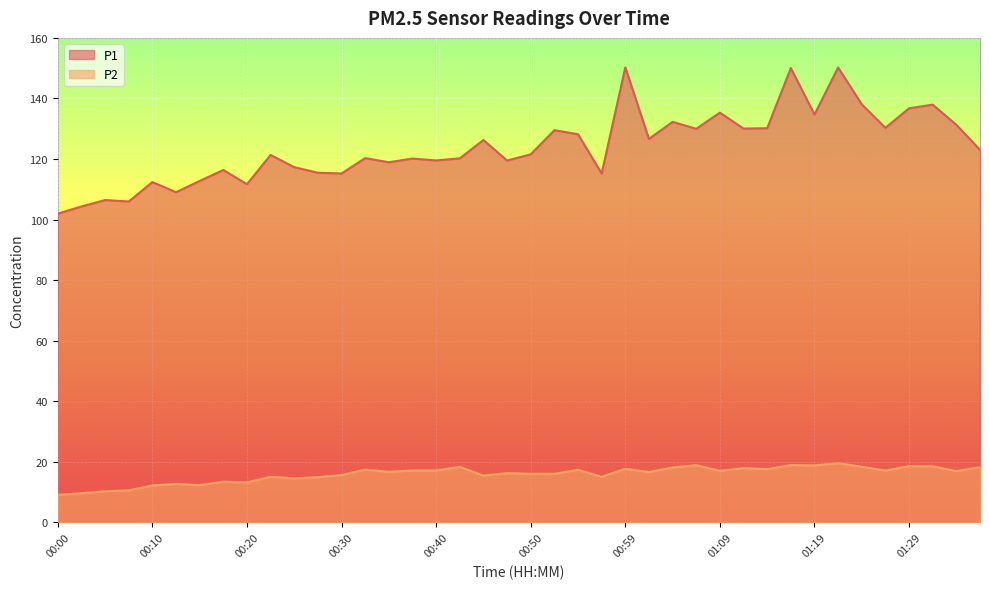

How many data points does each series have?

40